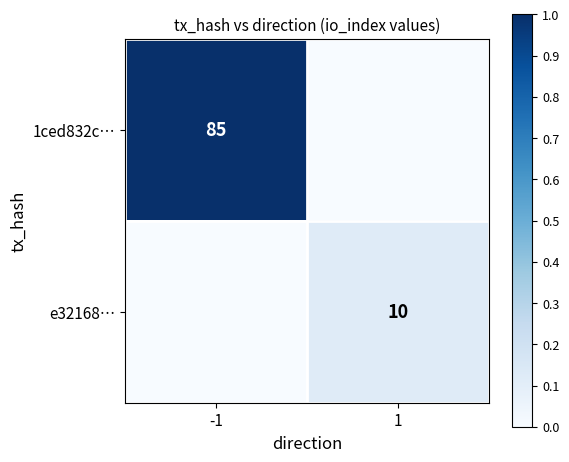

Is the value of 1ced832c… at -1 greater than the value of e32168… at 1?

Yes